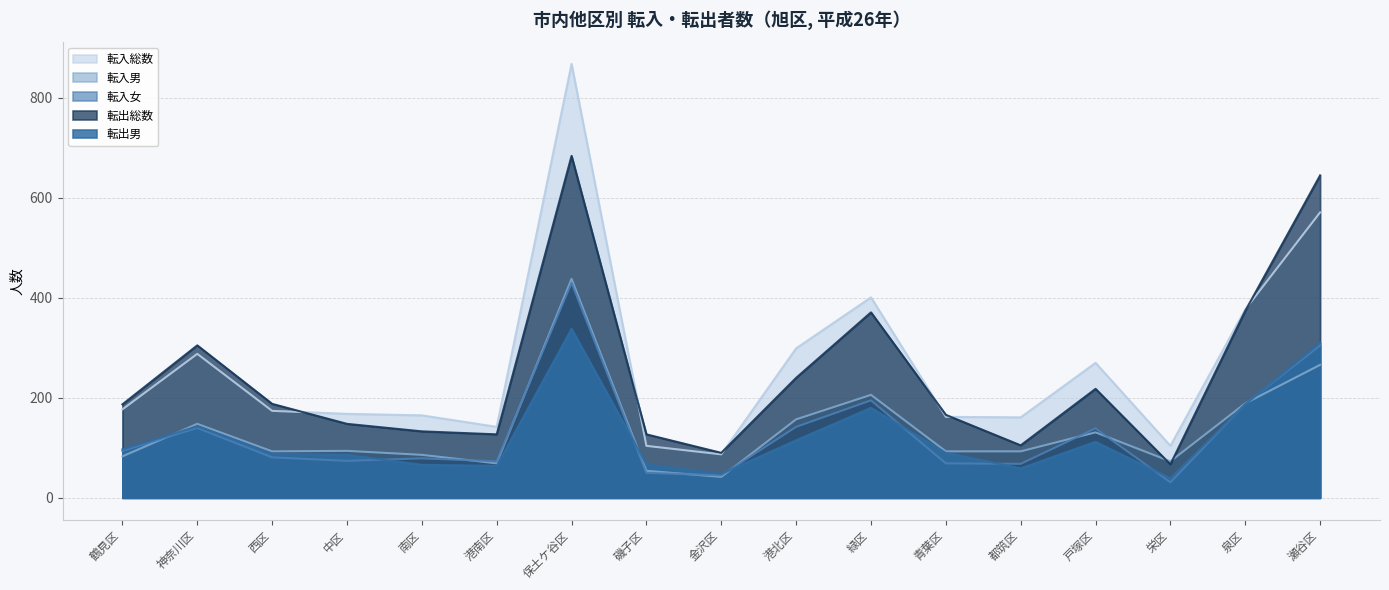

The 転入総数 series shows 73 at 栄区. True or false?

False